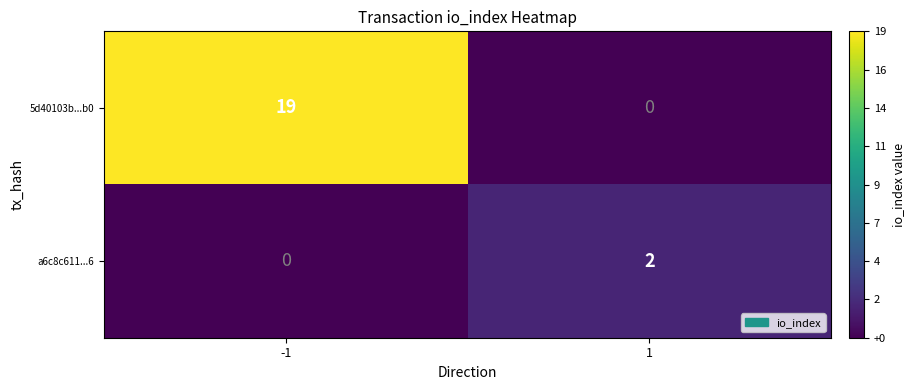

What is the sum of the 5d40103b...b0 values at -1 and 1?

19